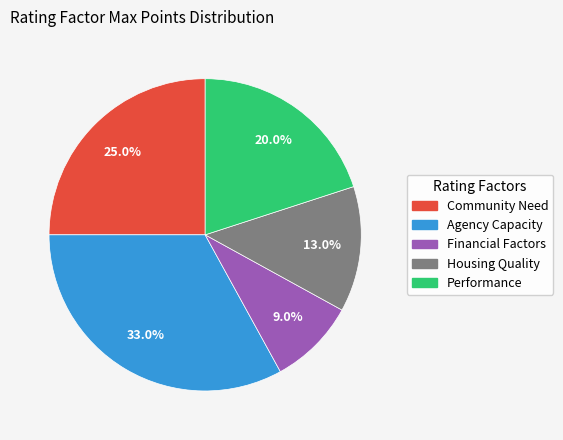

Is there a majority slice in this chart?

No